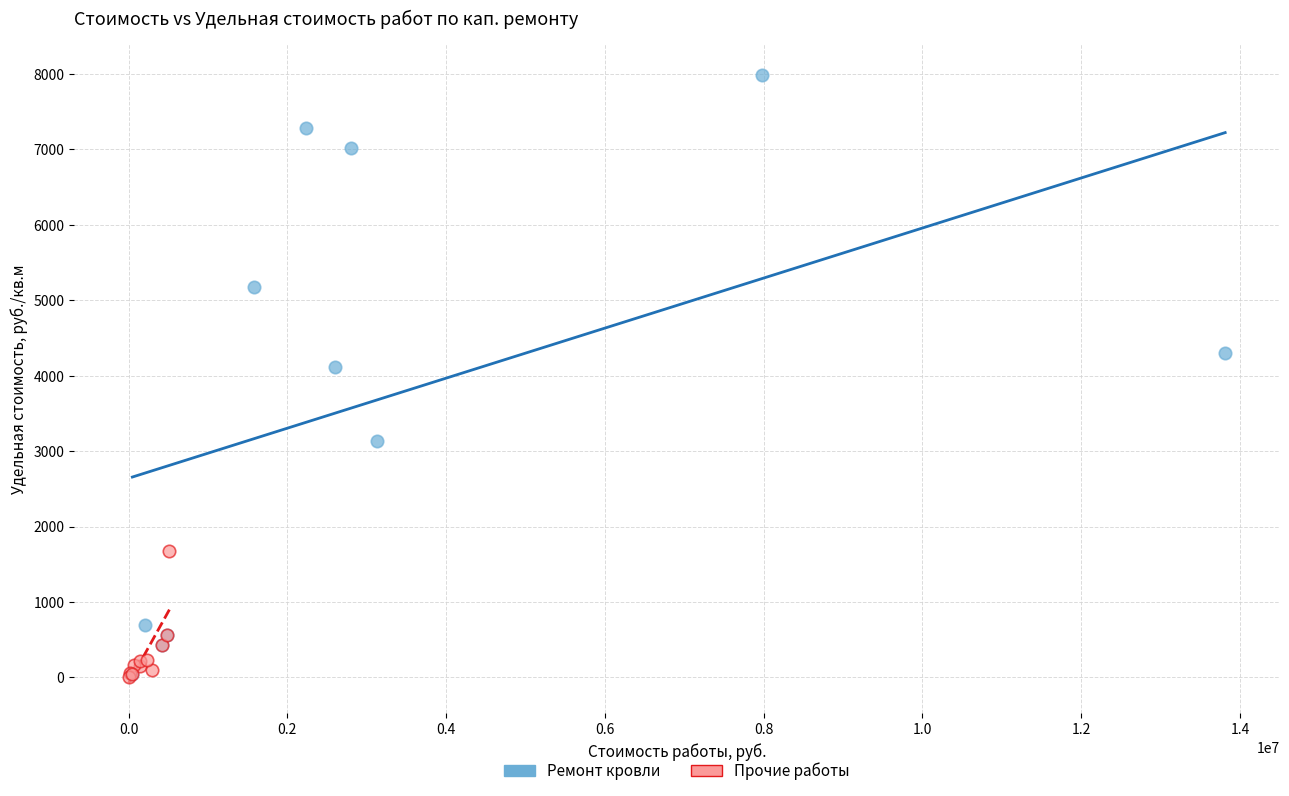

Which series has the widest spread of Y values?

Ремонт кровли